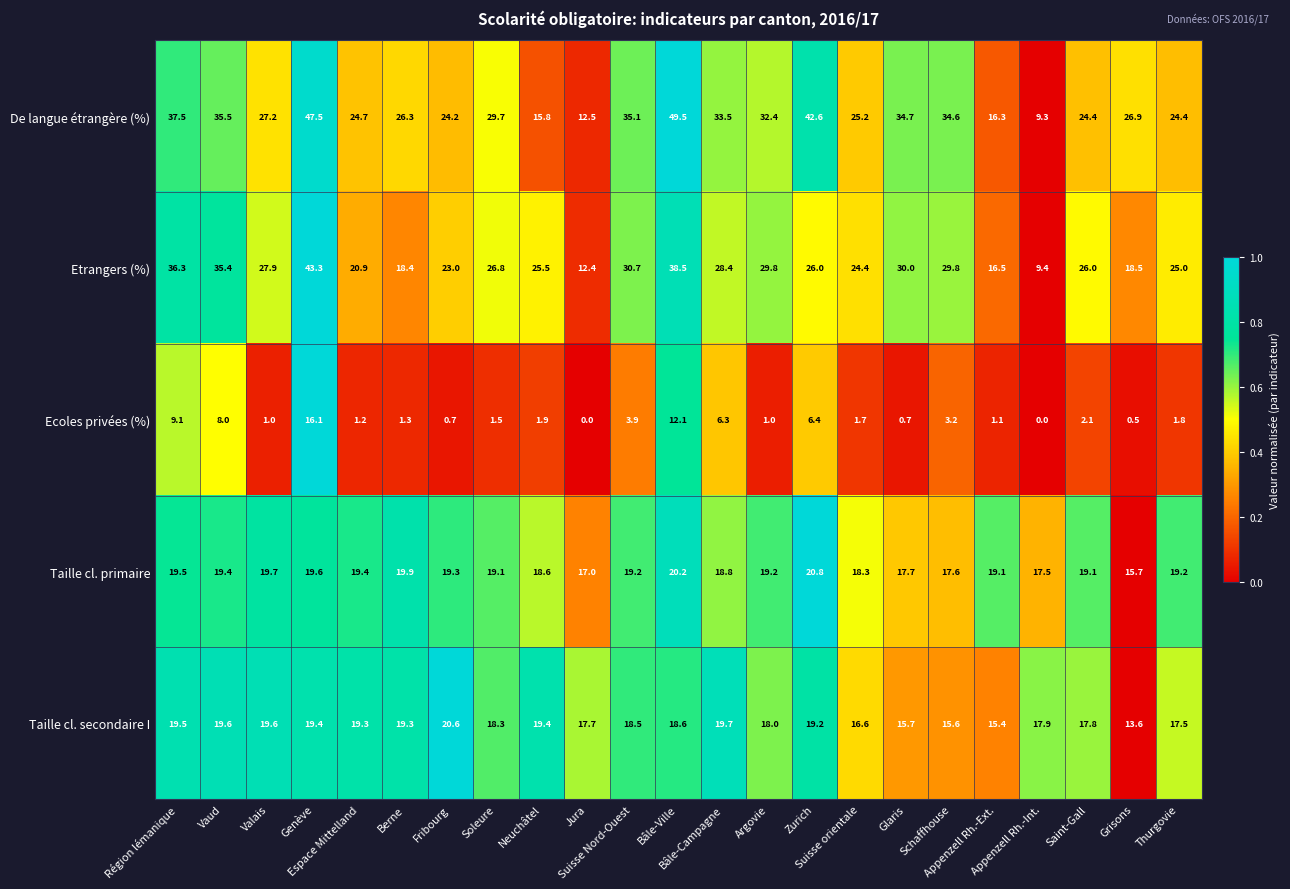

Rank the series by their maximum value, from lowest to highest.

Ecoles privées (%), Taille cl. secondaire I, Taille cl. primaire, Etrangers (%), De langue étrangère (%)